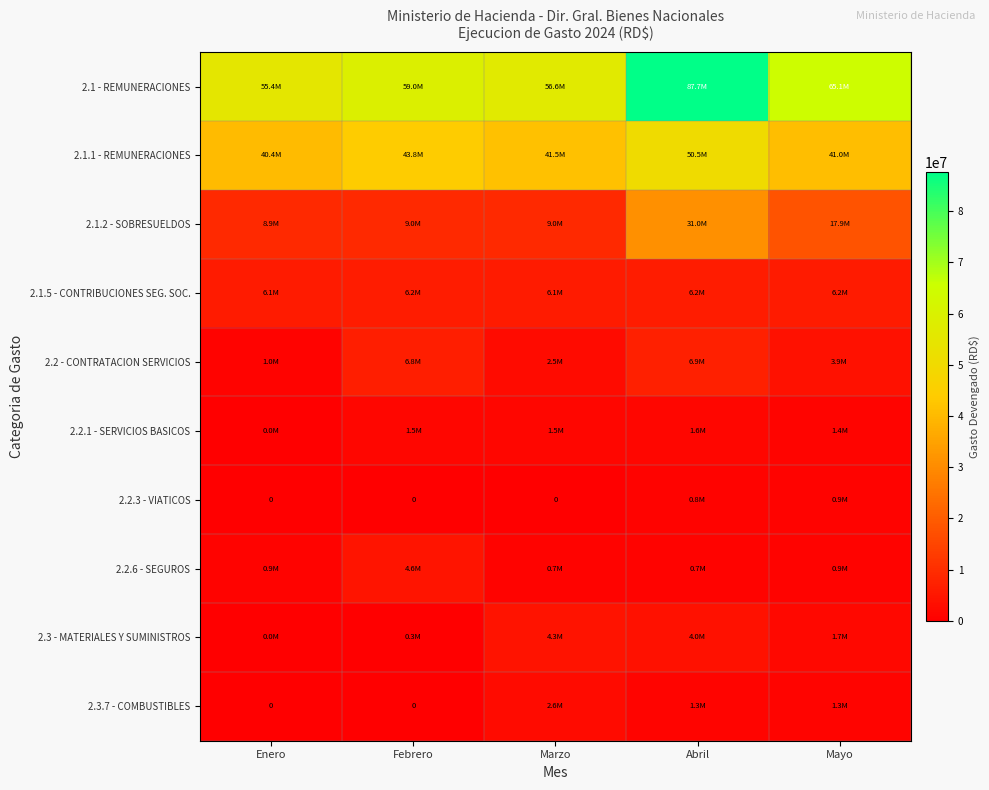

What is the difference between the maximum and minimum values in the 2.3.7 - COMBUSTIBLES series?

2643949.2